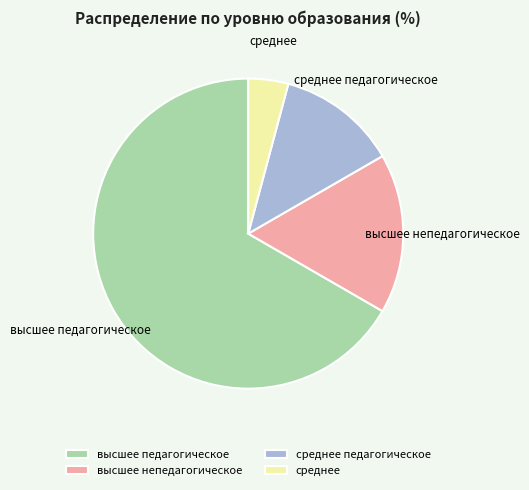

Does any single category account for the majority?

Yes